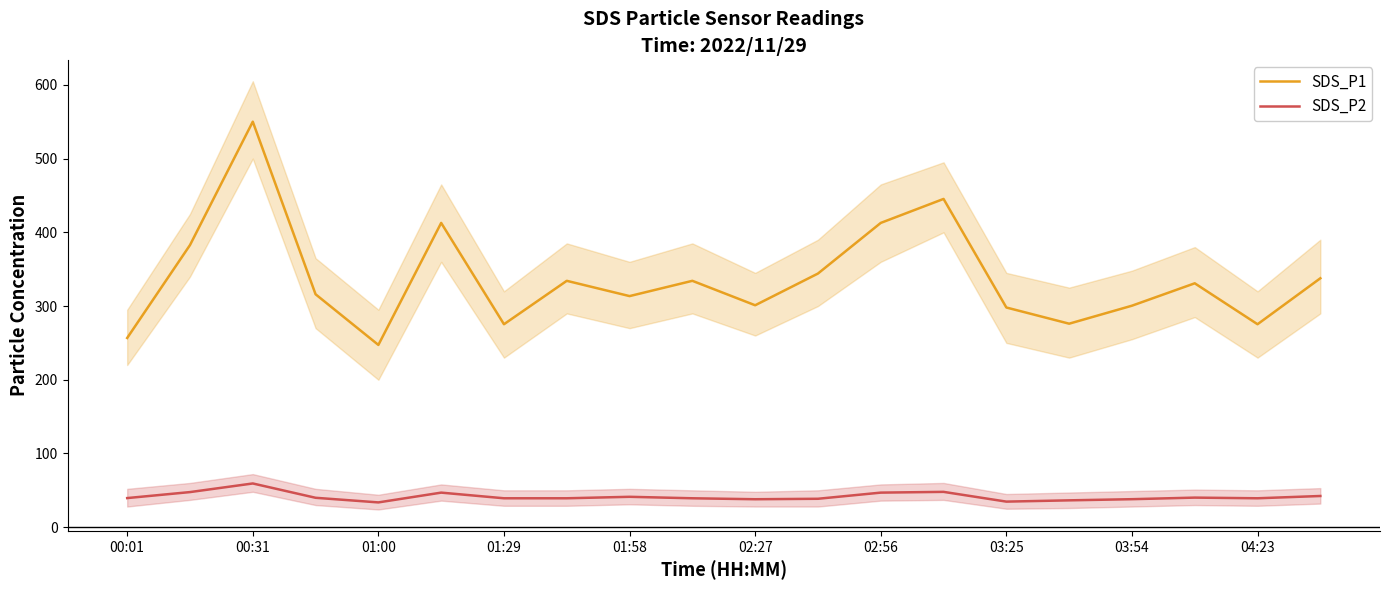

The SDS_P2 series shows 22.2 at 00:31. True or false?

False